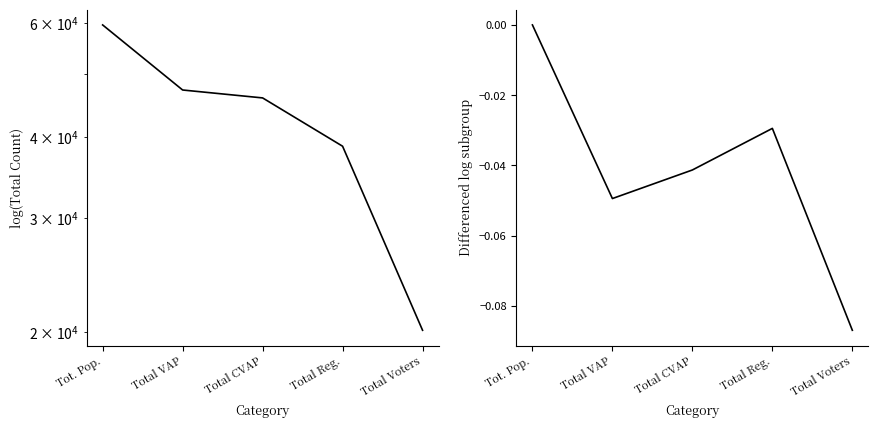

What is the greatest value displayed?

59518.0